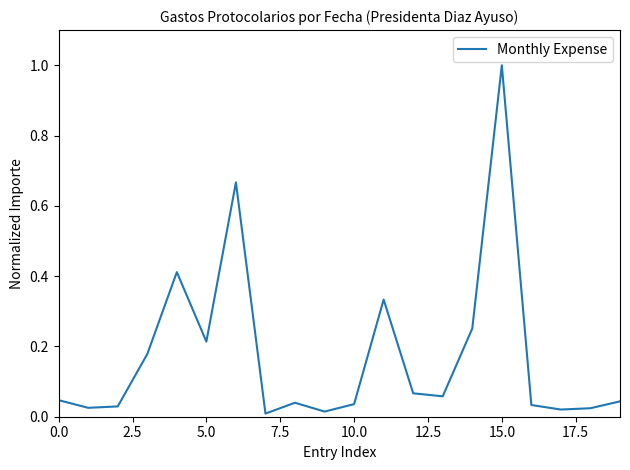

At which category does the chart reach its peak across all series?

15.0